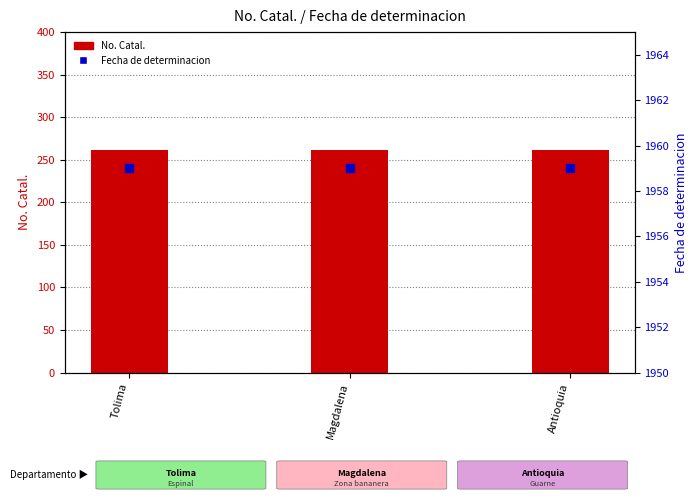

Which series contains the highest Y value?

Fecha de determinacion